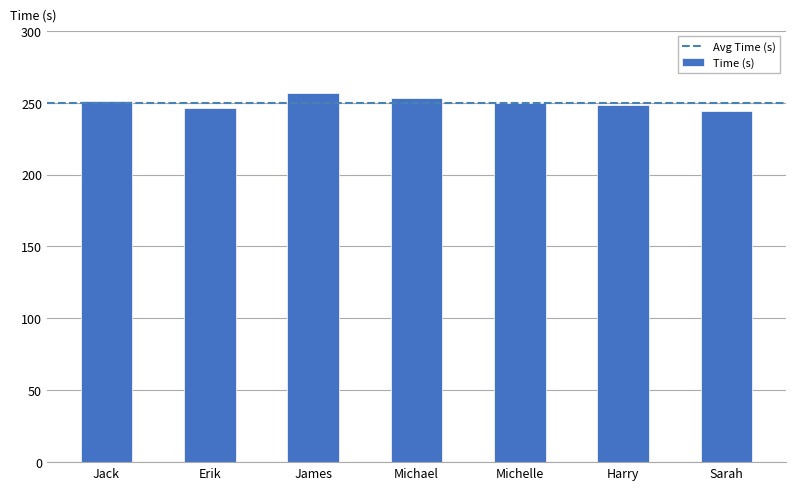

What is the maximum value shown in the chart?

257